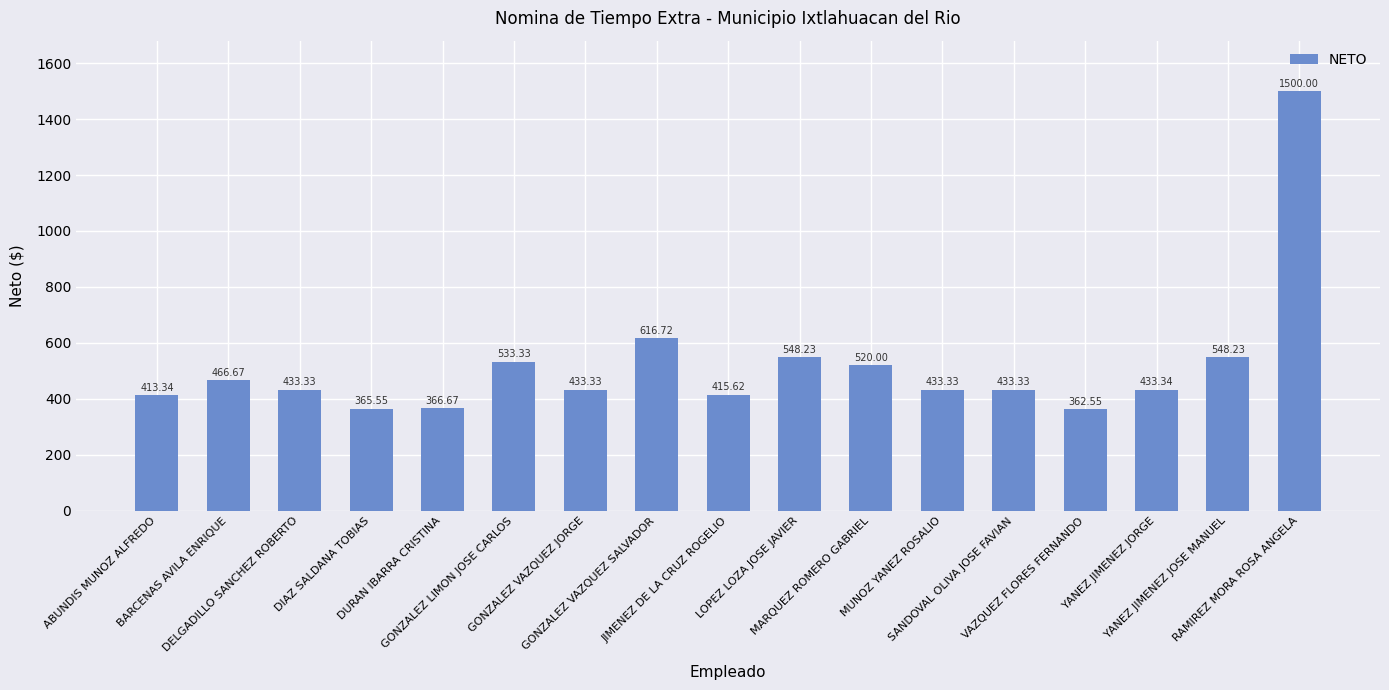

How many series are shown in this chart?

1